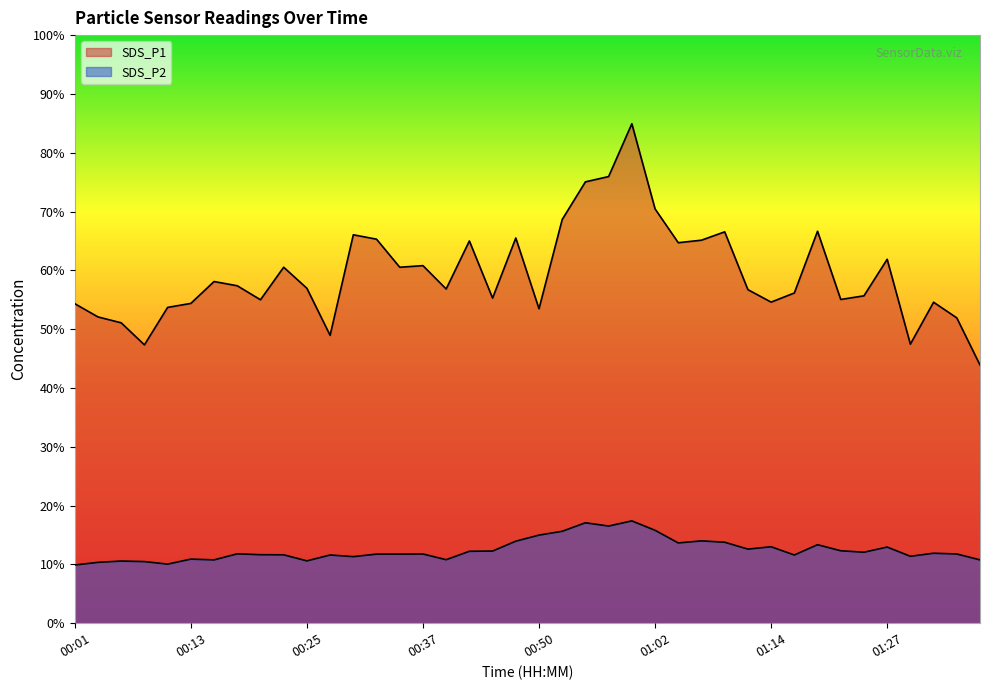

What value does the SDS_P2 series have at 00:23?

11.6